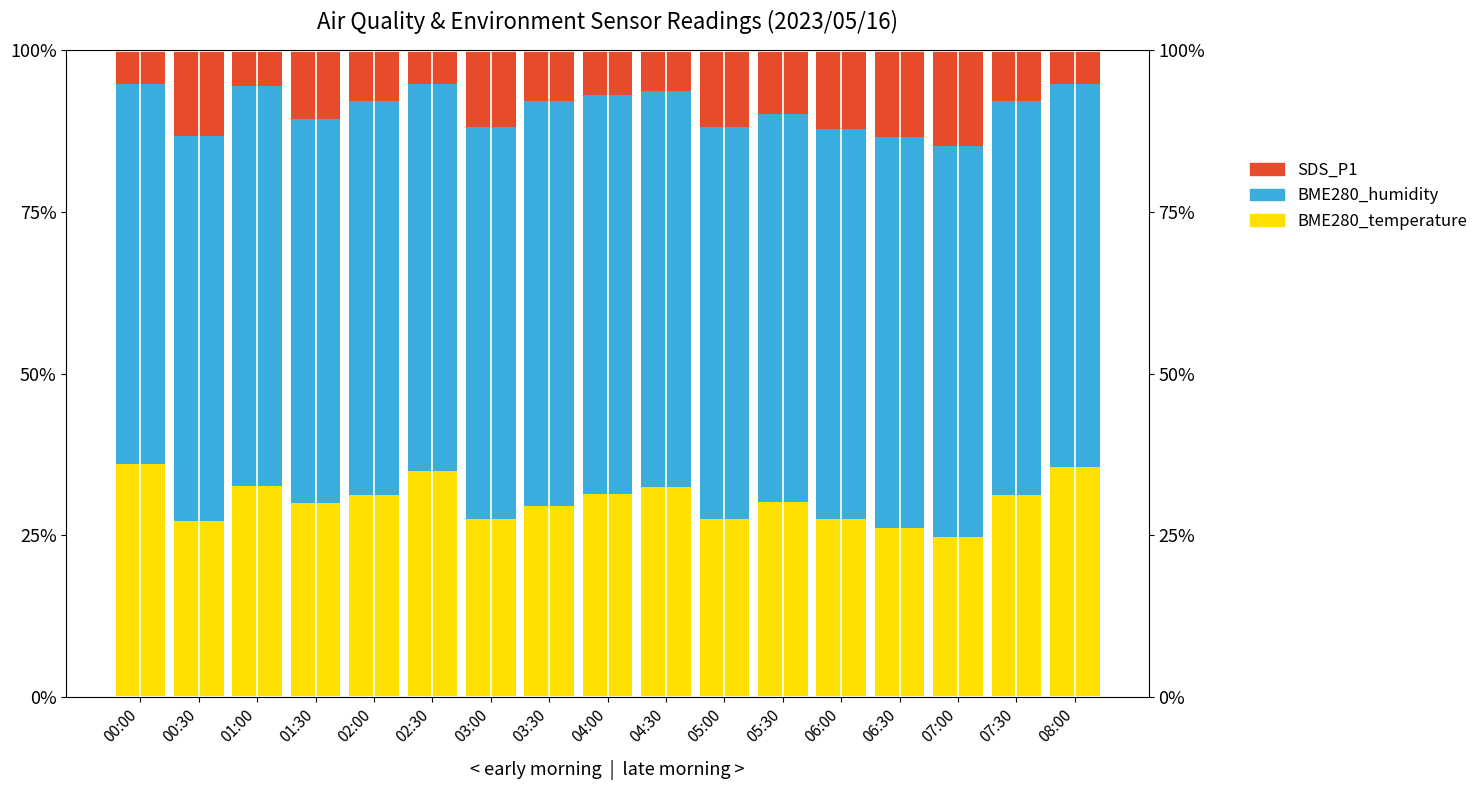

How many bars are there in total?

51